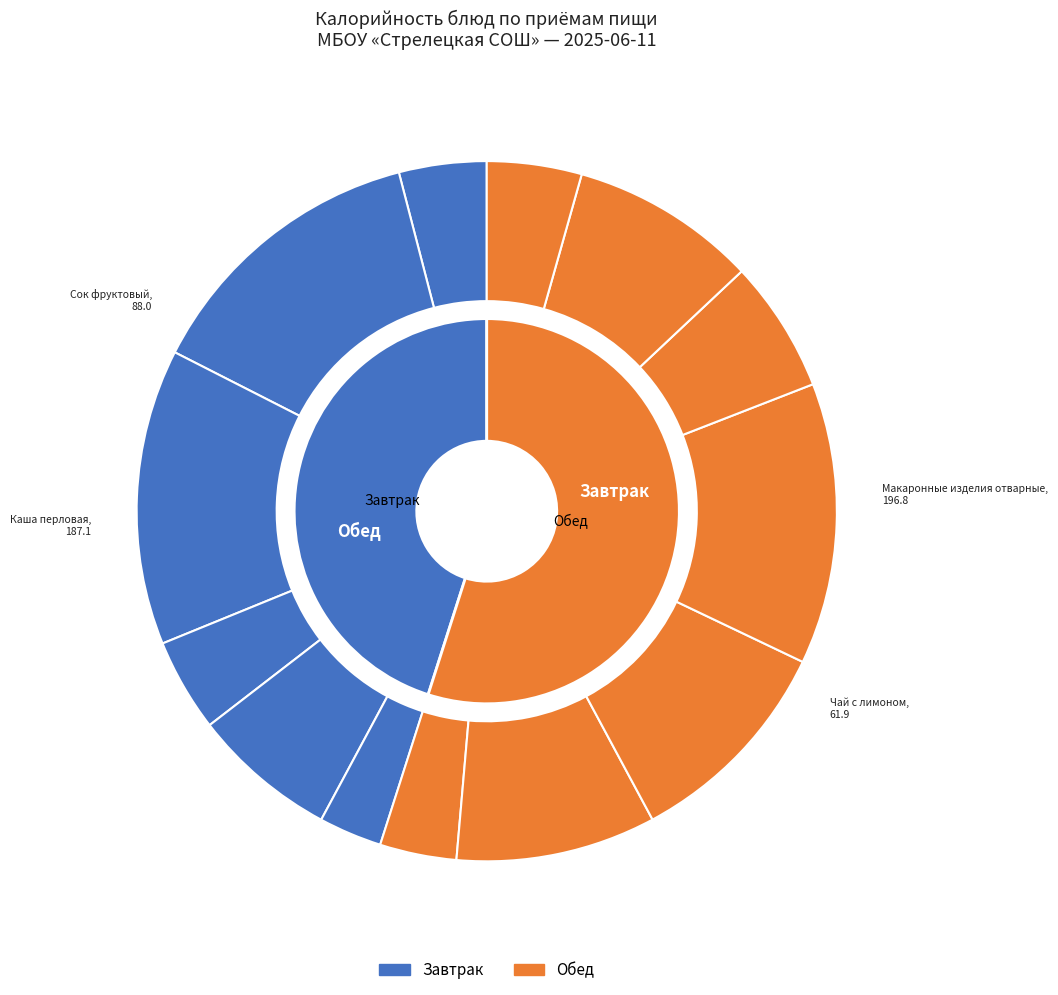

Which category has the smallest portion of the pie?

Хлеб ржано-пшеничный (завтрак)